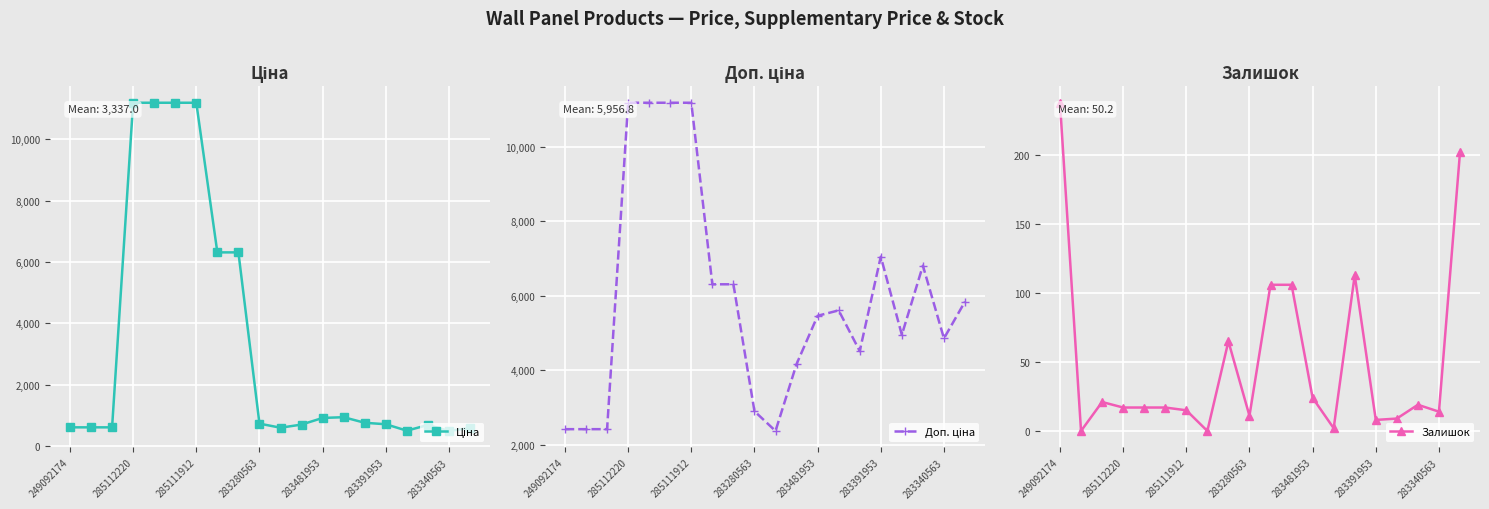

Between 11 and 16, which is larger?

11